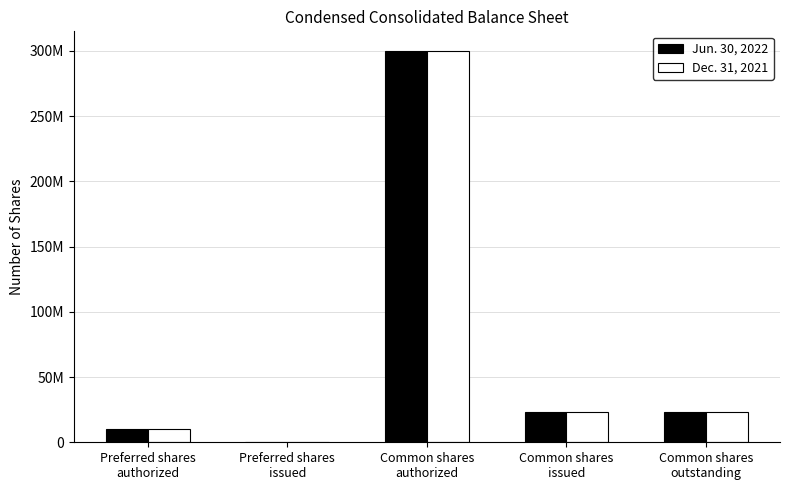

At how many categories does at least one series exceed 261258897?

1